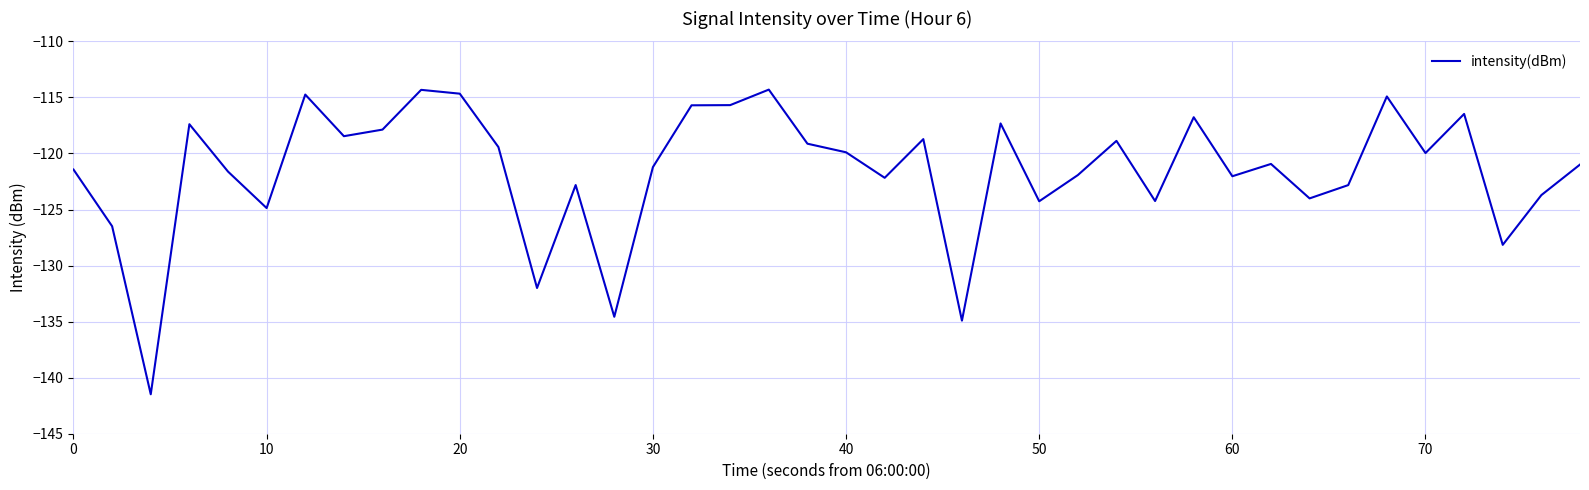

How many lines are shown in the chart?

1